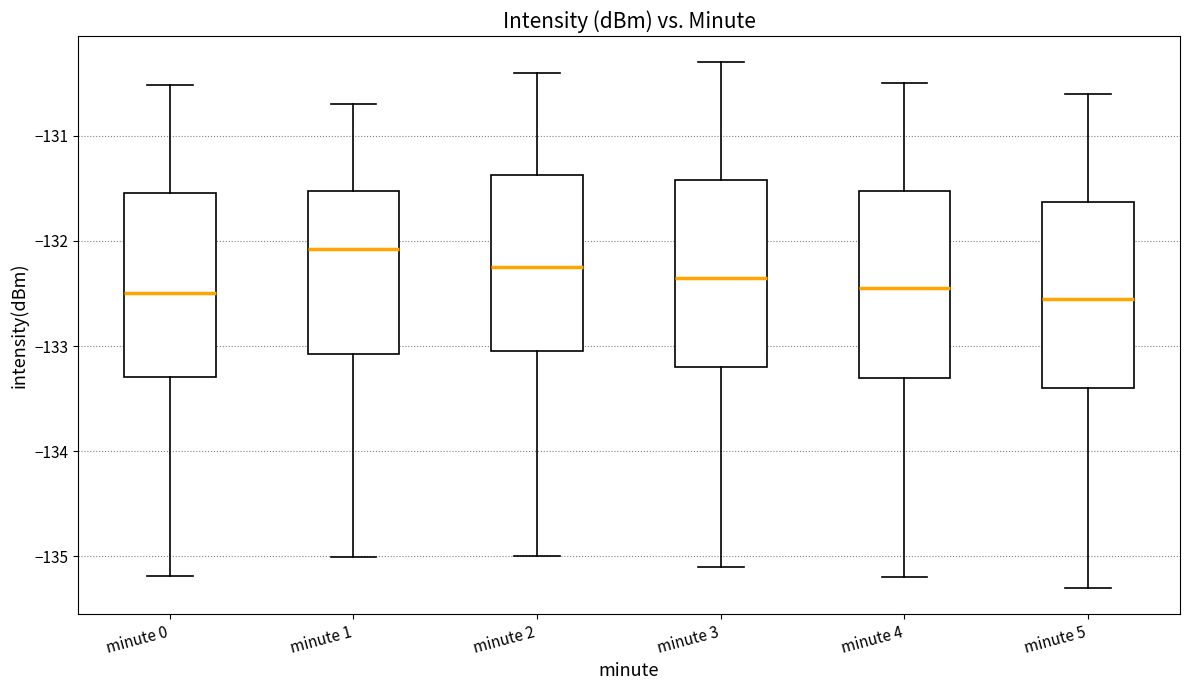

Reading left to right, read every box against the y-axis: the position of its median line, the range the box covers, and the ends of its whiskers. The values are not printed on the chart, so give them approximately, as read against the axis.

minute 0: median -132.5, box -133.3 to -131.5, whiskers -135.2 to -130.5
minute 1: median -132.1, box -133.1 to -131.5, whiskers -135.0 to -130.7
minute 2: median -132.2, box -133.0 to -131.4, whiskers -135.0 to -130.4
minute 3: median -132.3, box -133.2 to -131.4, whiskers -135.1 to -130.3
minute 4: median -132.4, box -133.3 to -131.5, whiskers -135.2 to -130.5
minute 5: median -132.5, box -133.4 to -131.6, whiskers -135.3 to -130.6